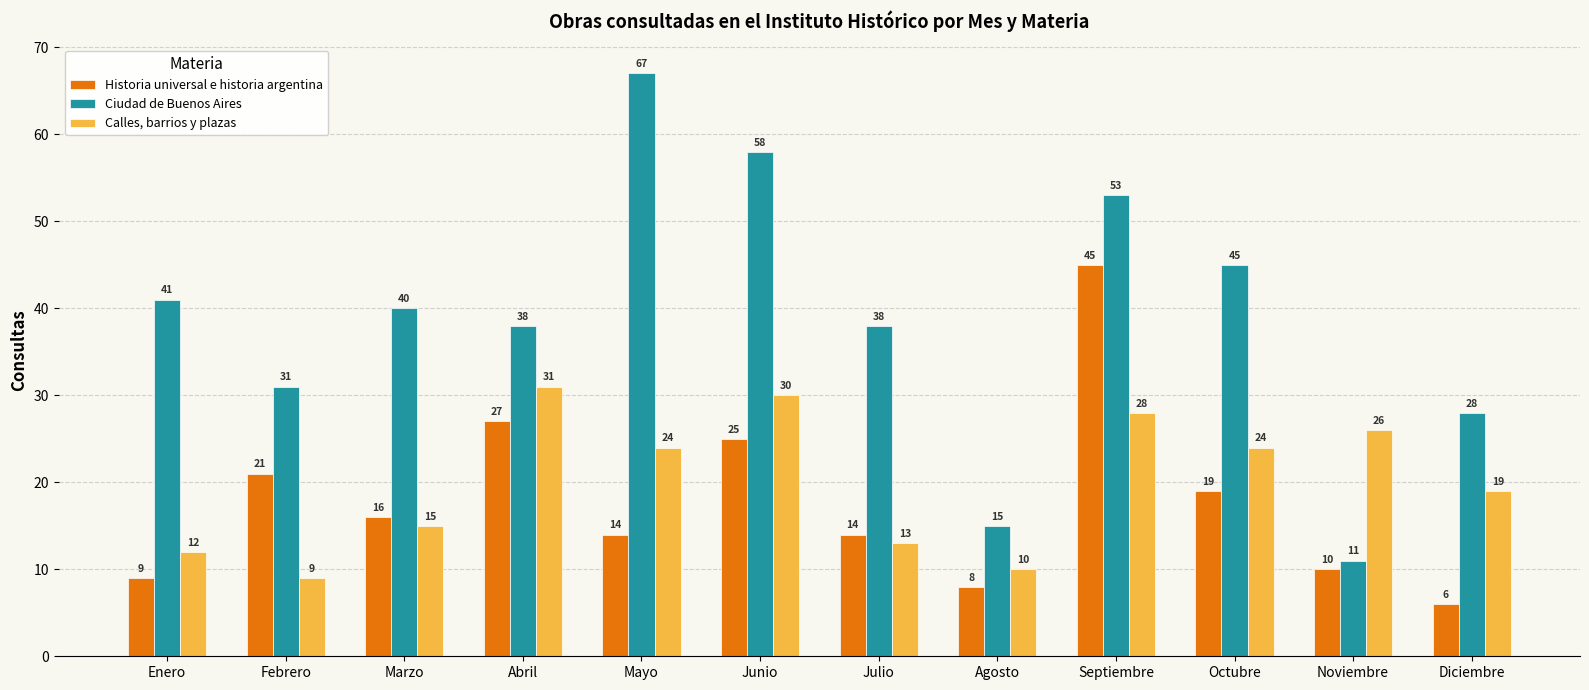

What is the value of the Calles, barrios y plazas bar at the 11th from the left?

26